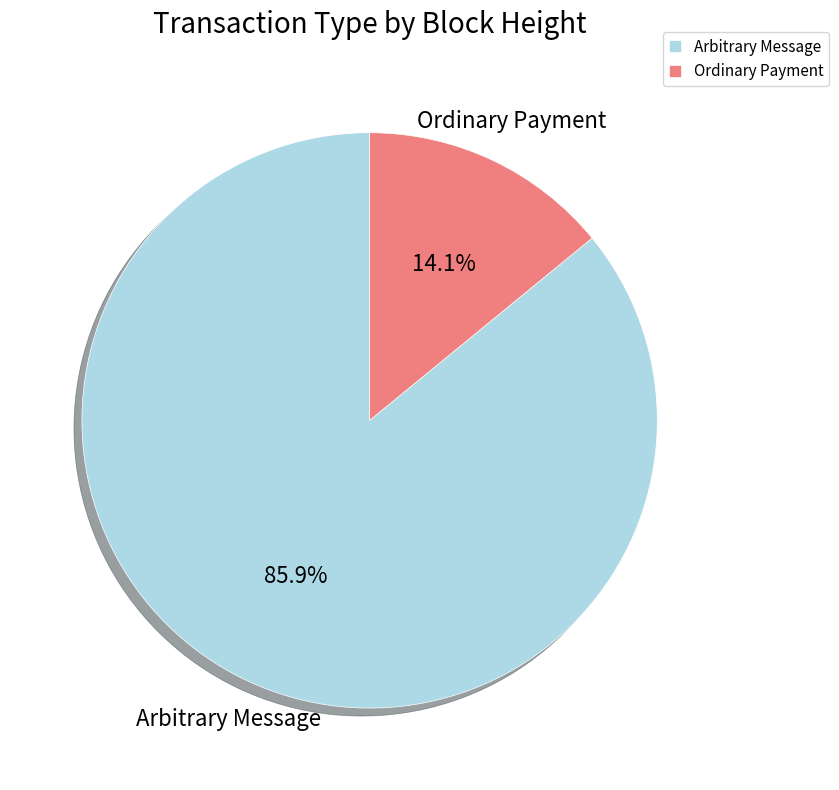

Between Ordinary Payment and Arbitrary Message, which is larger?

Arbitrary Message